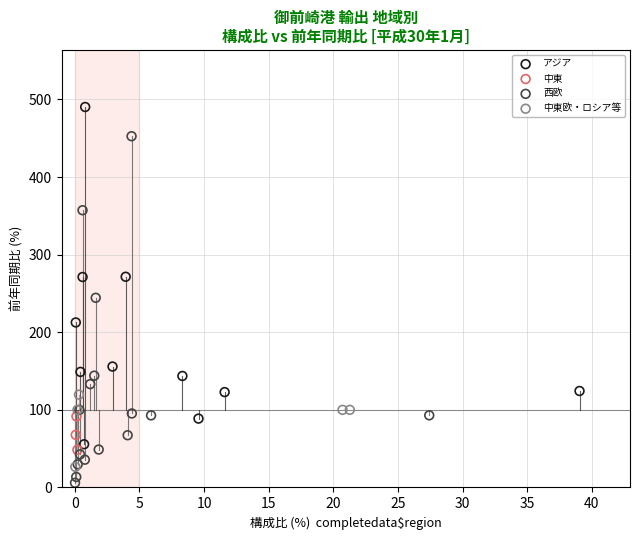

Which series reaches the maximum Y coordinate?

アジア